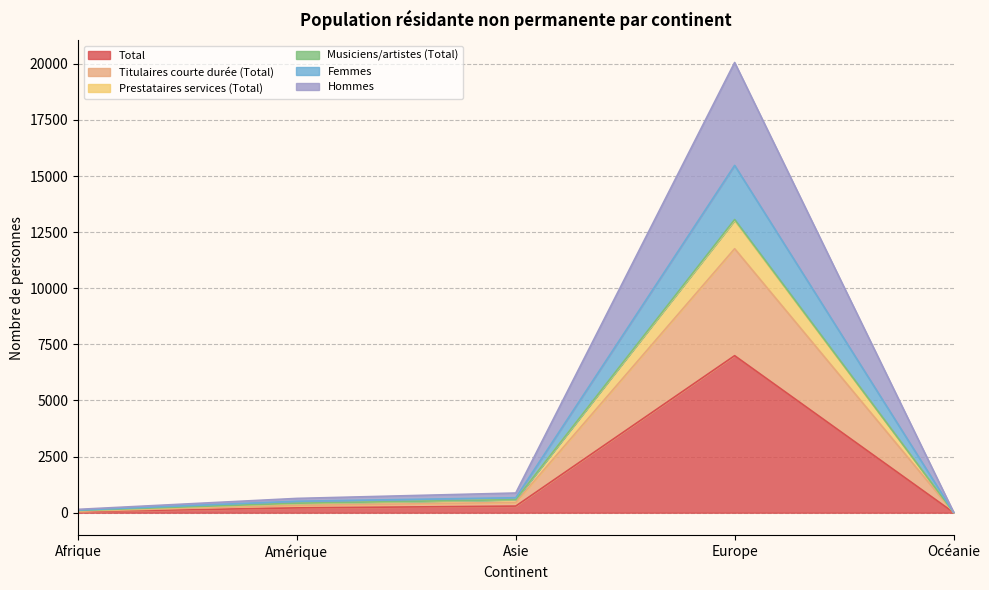

Is the value of Prestataires services (Total) at Europe greater than the value of Femmes at Europe?

No